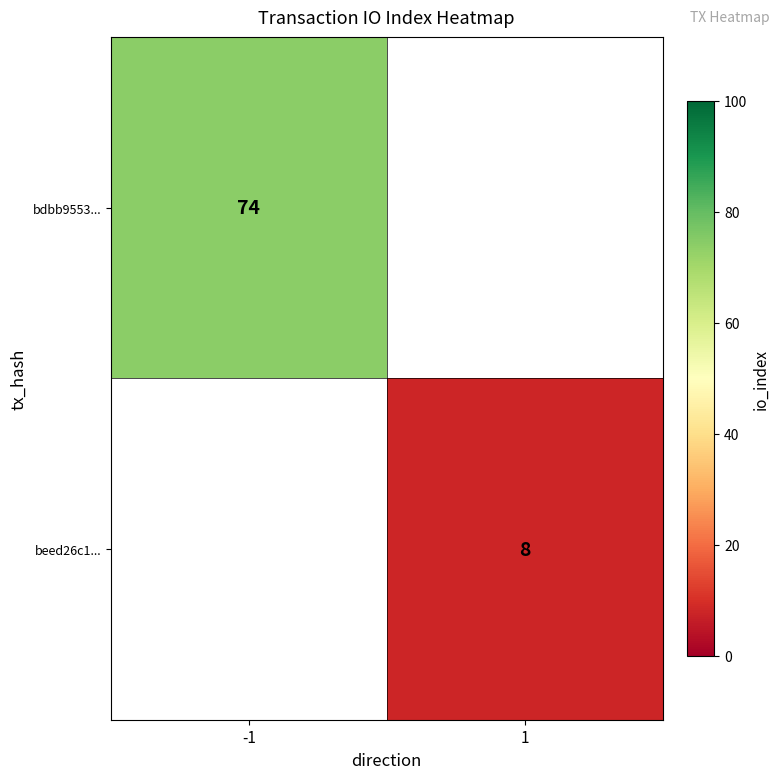

Is it true that beed26c1... equals 4 at 1?

False